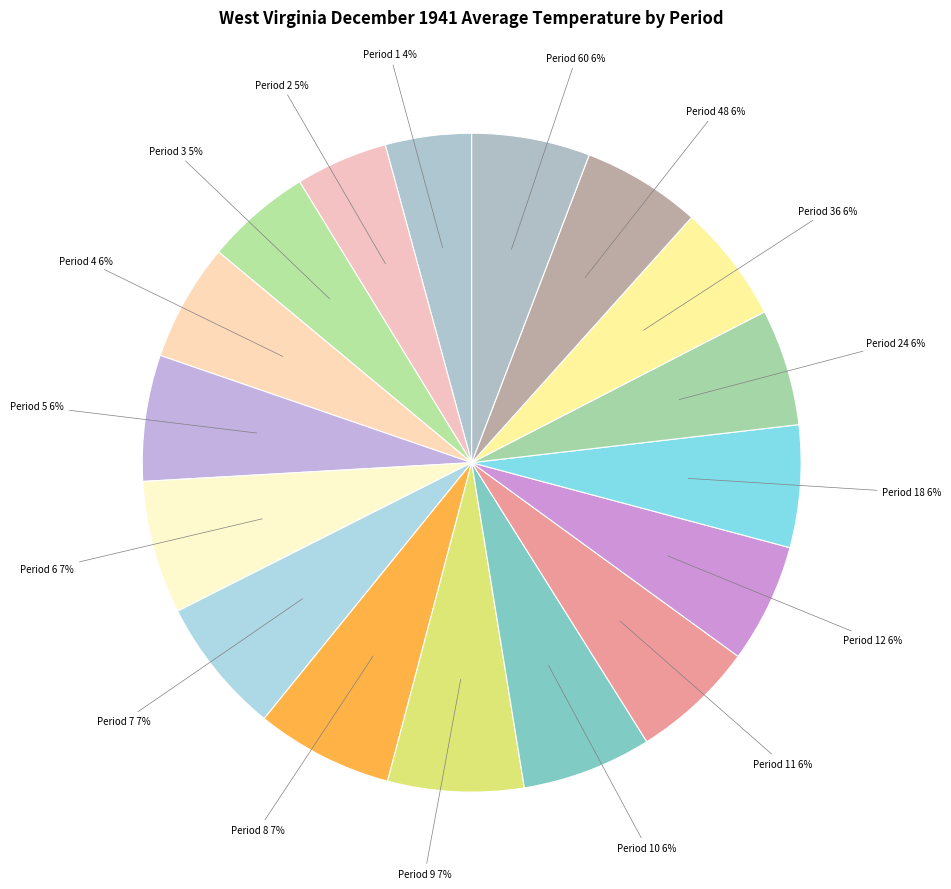

To the nearest percent, what is the average slice percentage?

6%